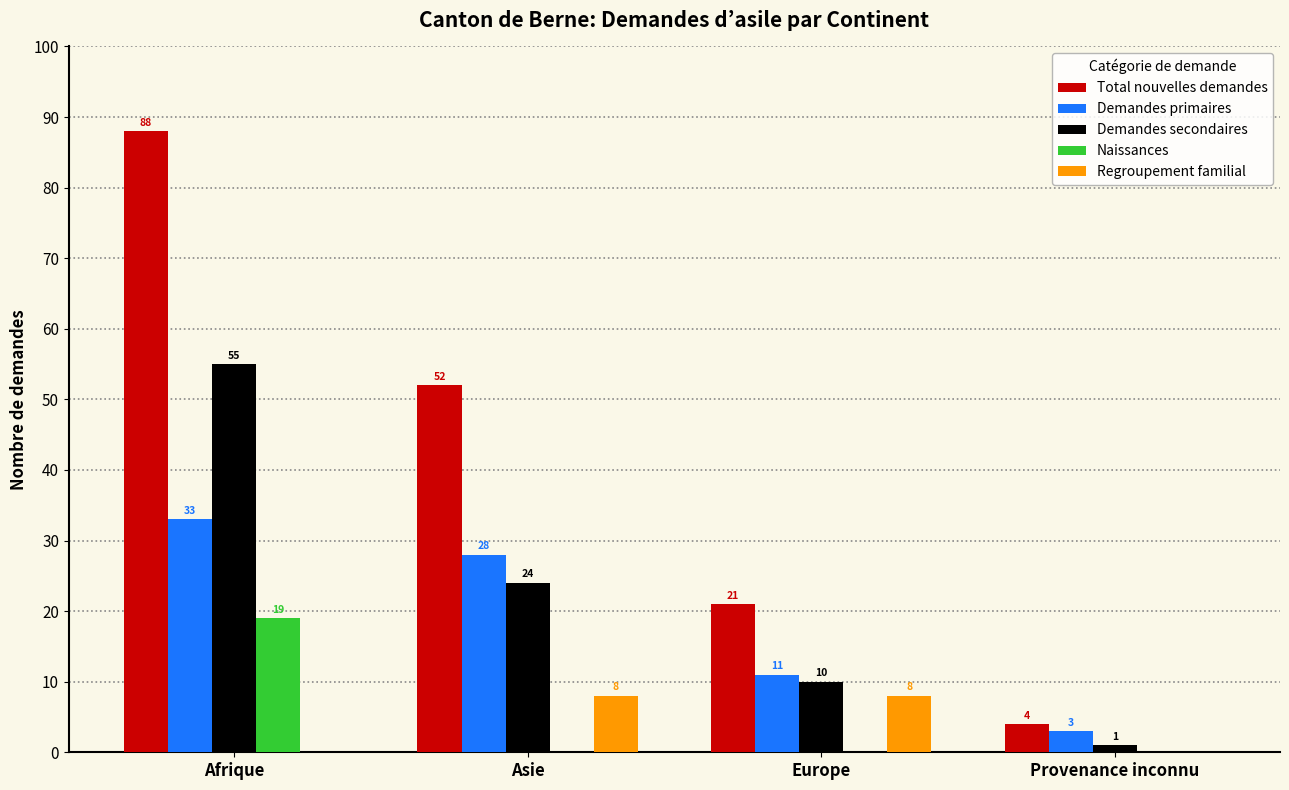

Reading left to right, transcribe all the data shown in this chart.

Total nouvelles demandes: 88	52	21	4
Demandes primaires: 33	28	11	3
Demandes secondaires: 55	24	10	1
Naissances: 19	0	0	0
Regroupement familial: 0	8	8	0